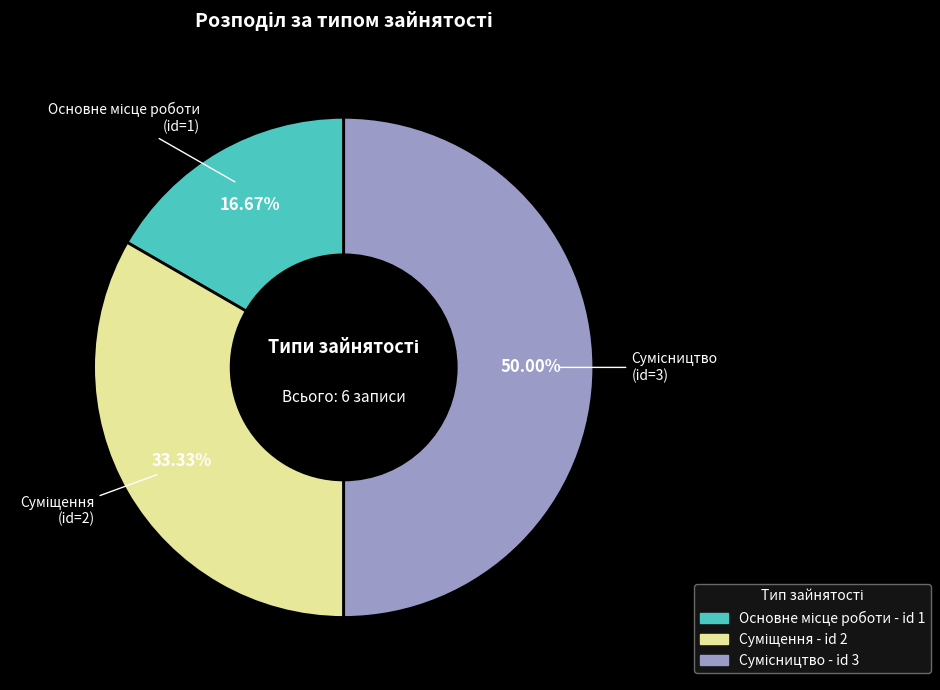

How many segments does this pie chart have?

3